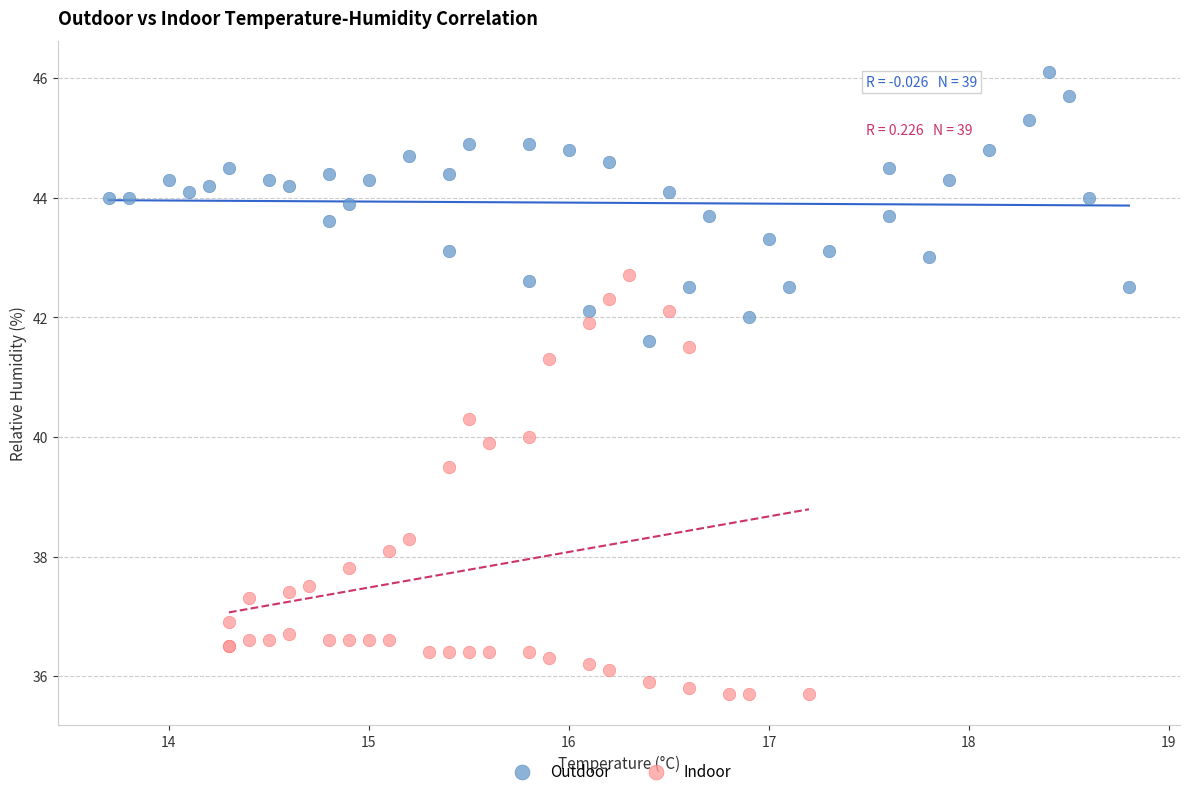

Which series has the largest Y range (max minus min)?

Indoor